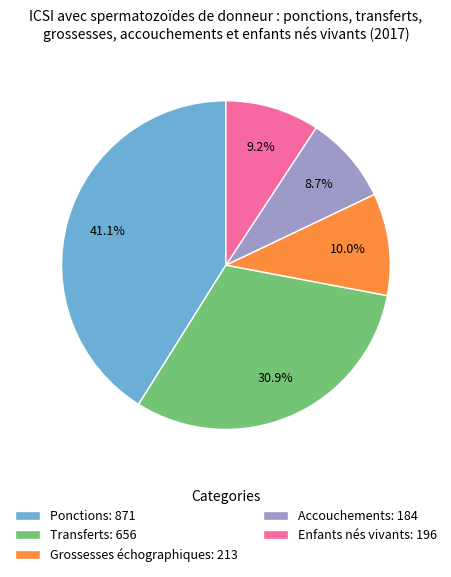

Is it true that Grossesses échographiques is 15% of the pie?

False